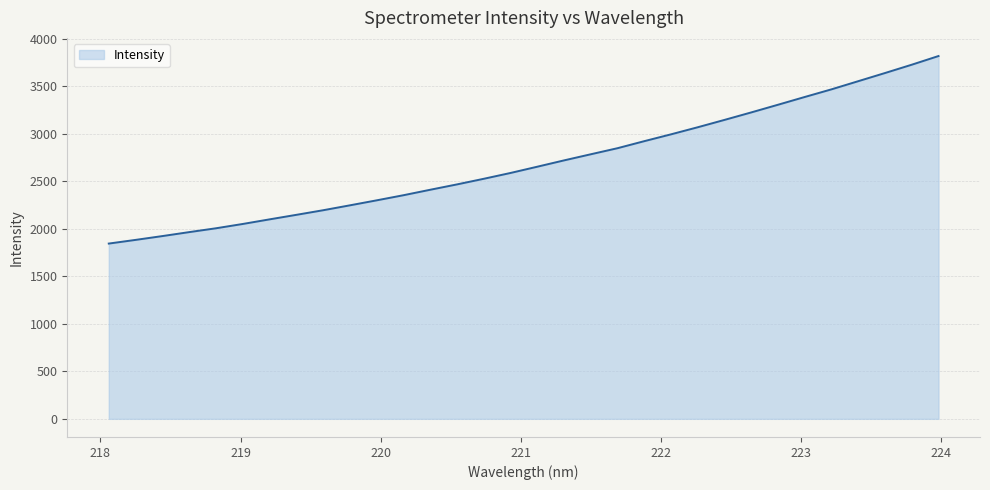

What is the smallest value displayed?

1844.3